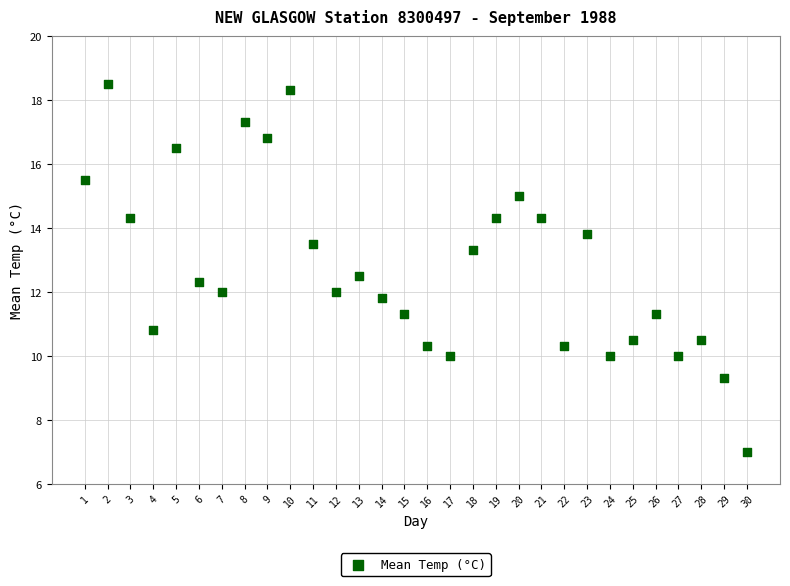

What is the range of Y values (max minus min)?

11.5